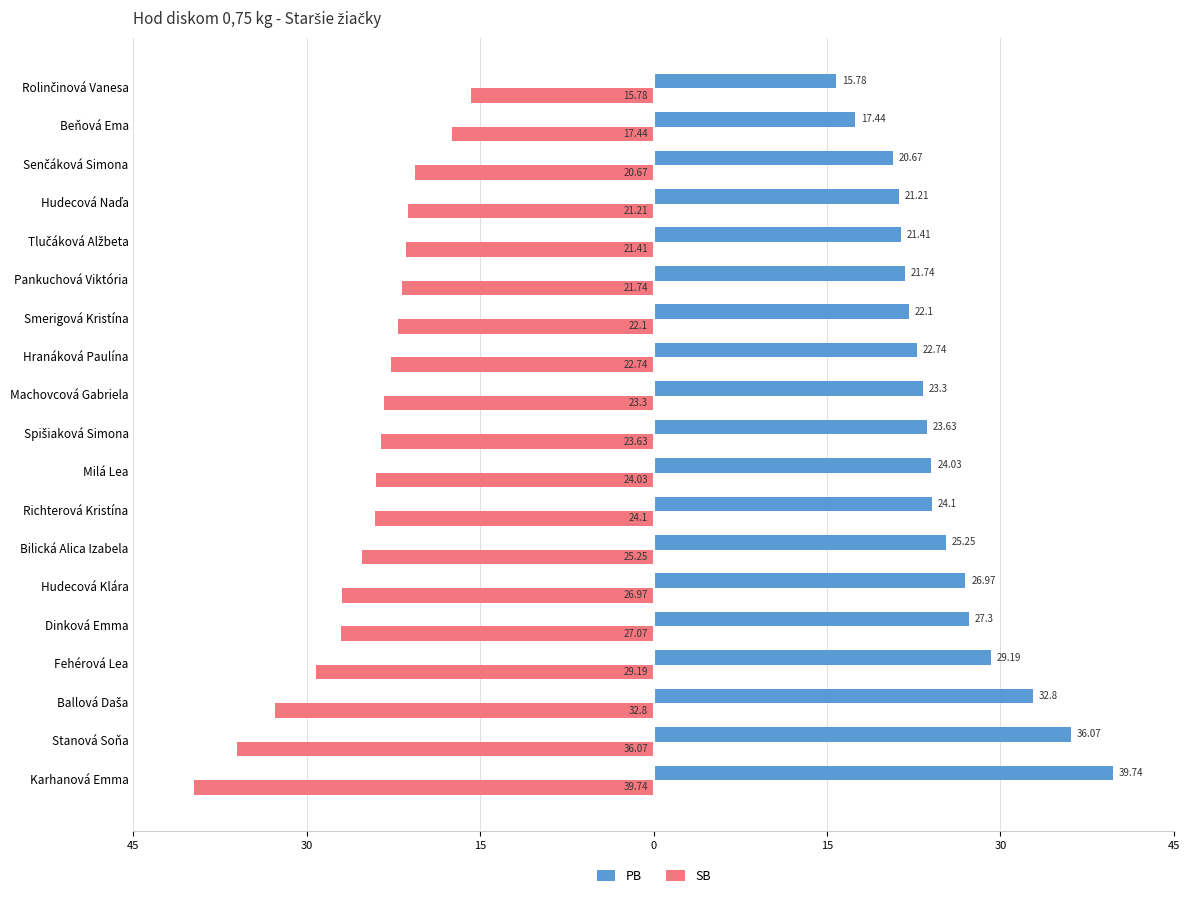

What are all the series names shown in the legend?

PB, SB